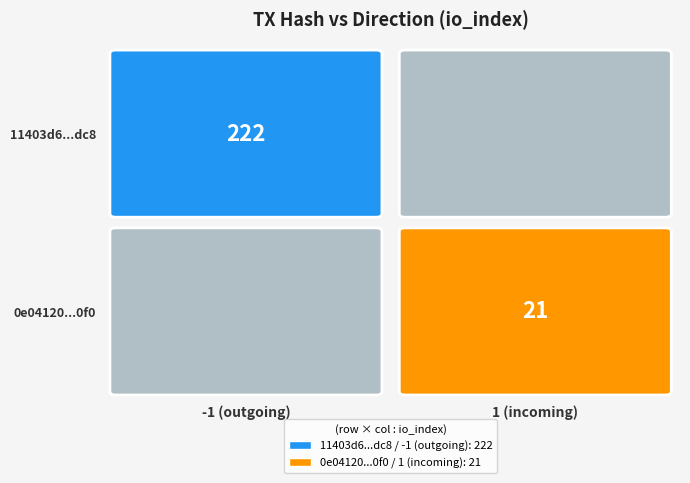

Which series has the widest spread of values?

11403d6476b2fc9c974501dfcec98c6c49b2dc8